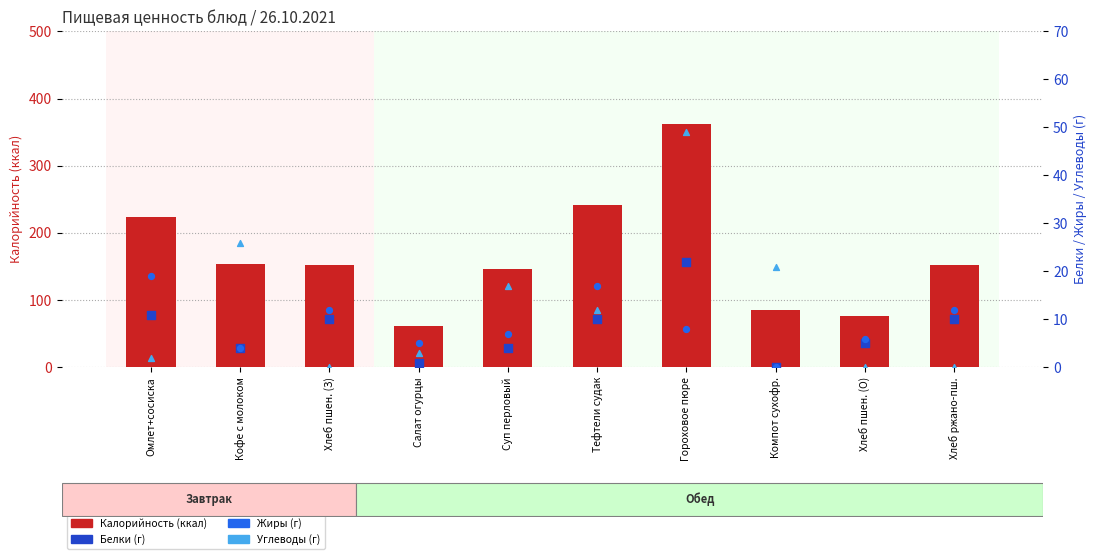

At which category is the sum across all series the highest?

Гороховое пюре